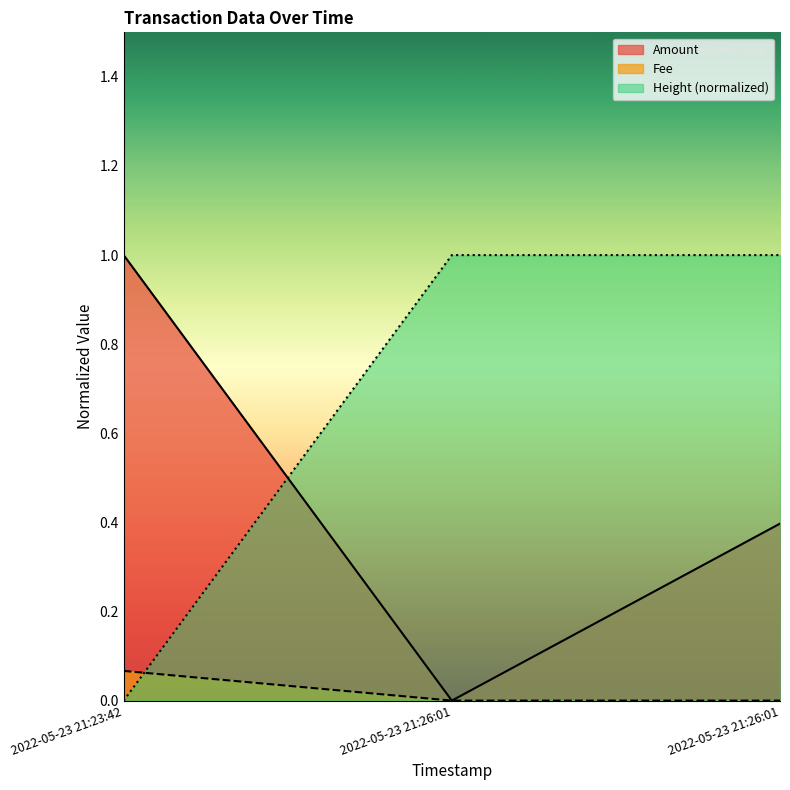

What is the difference between the Fee values at 2022-05-23 21:23:42 and 2022-05-23 21:26:01?

0.1